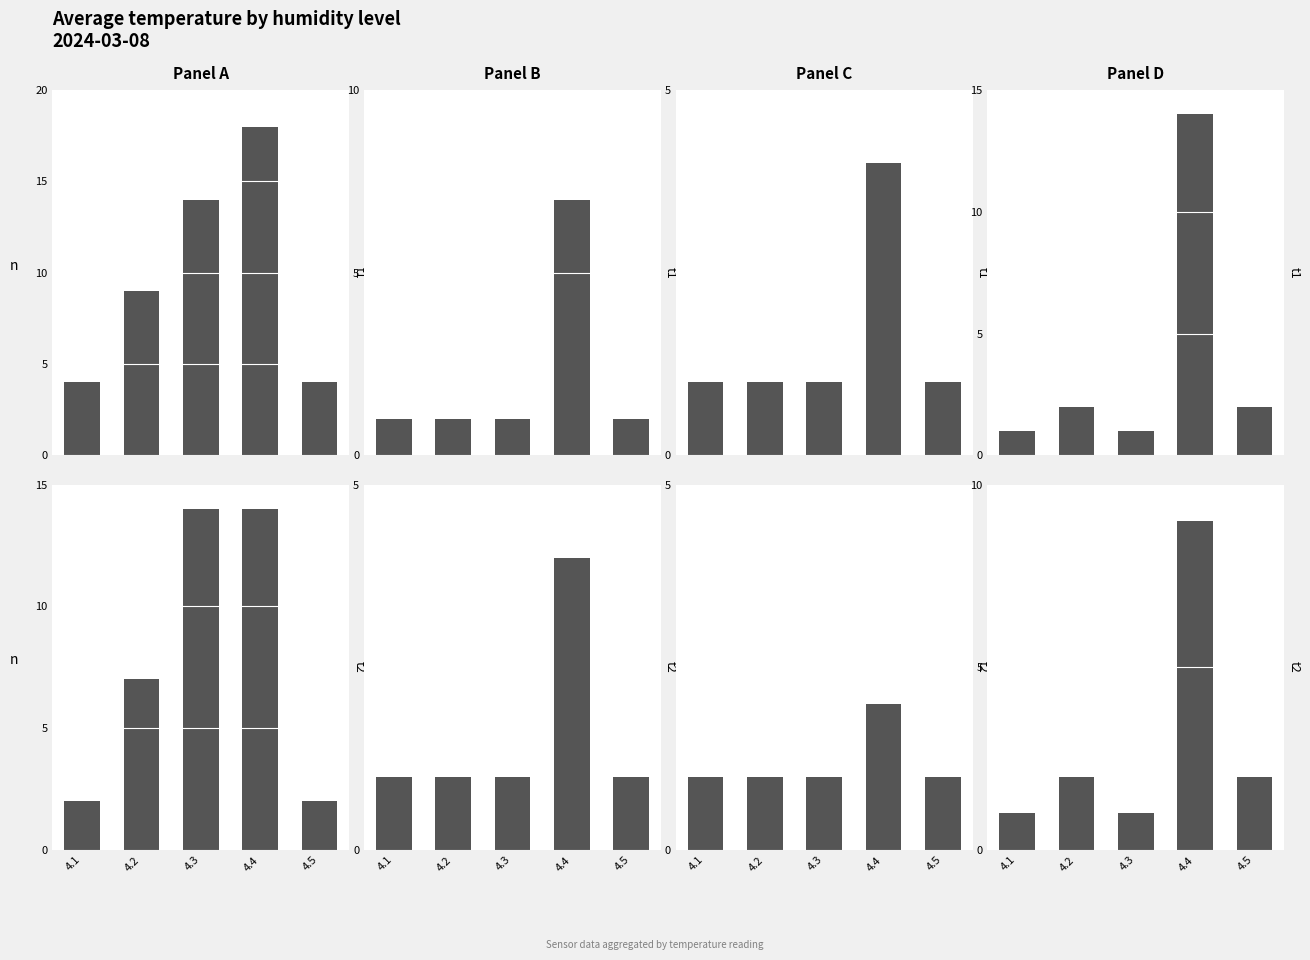

What is the minimum value shown in the chart?

1